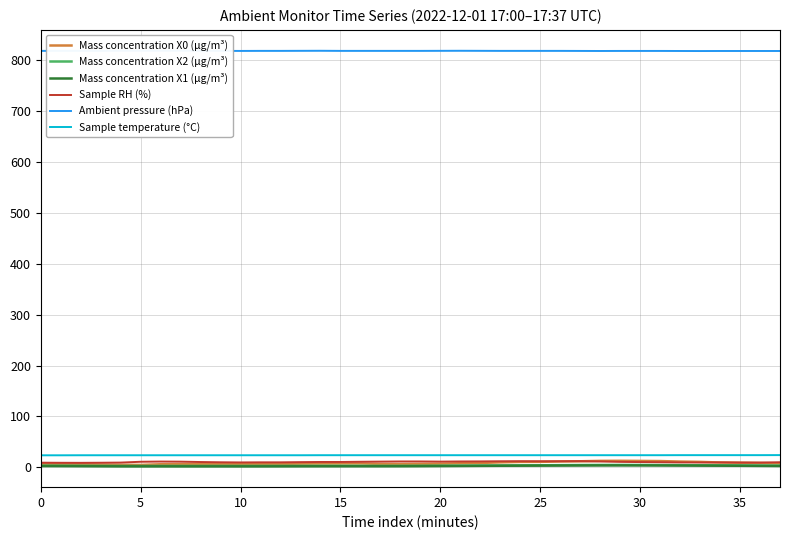

True or false: Mass concentration X2 (μg/m³) and Sample temperature (°C) cross at least once.

False